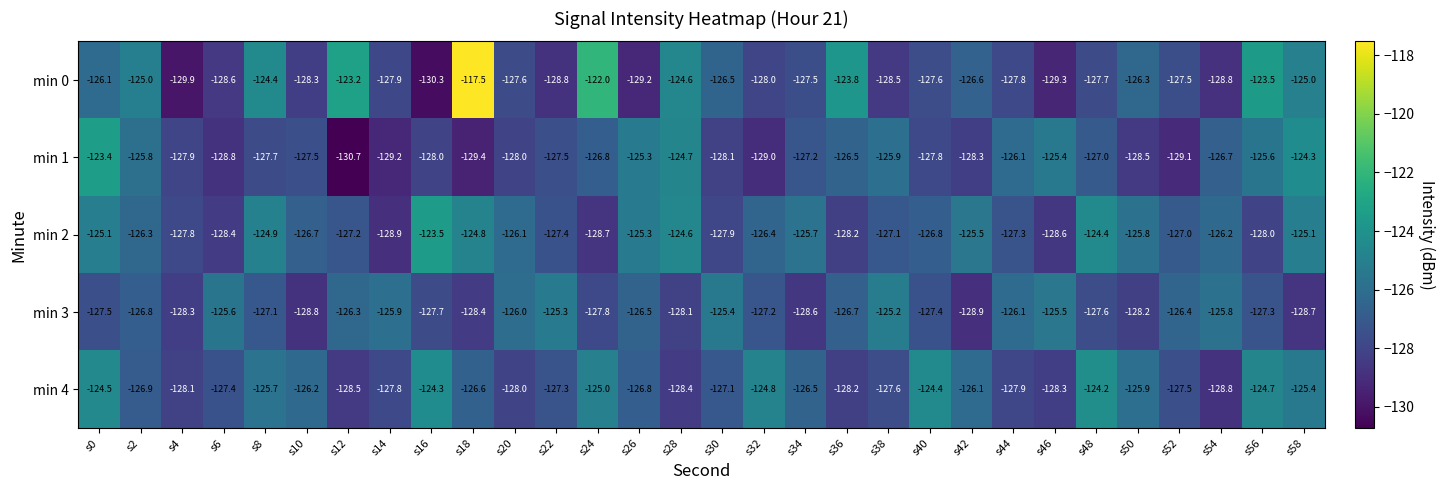

What is the maximum value shown in the chart?

-117.5